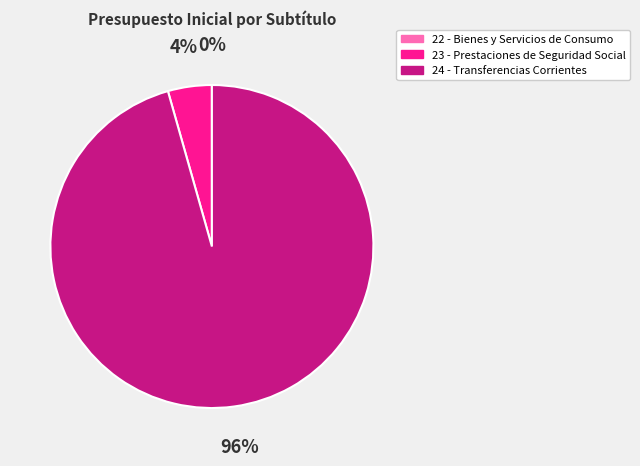

What is the largest slice in the pie chart?

24 - Transferencias Corrientes